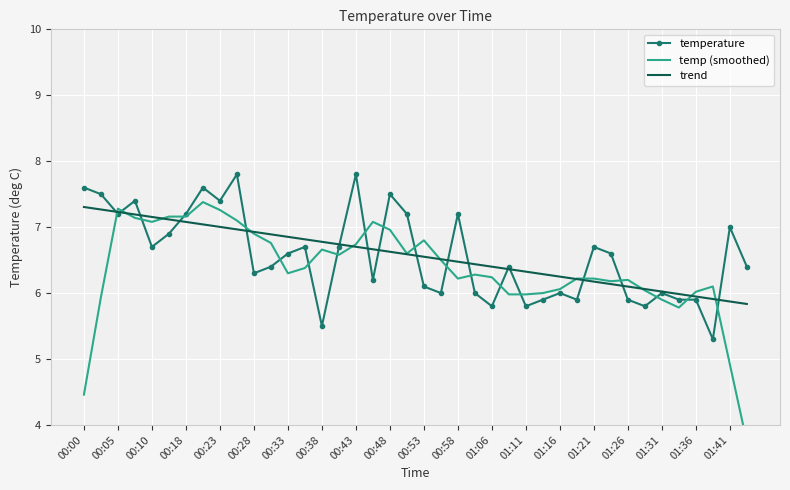

What is the minimum value shown in the chart?

3.7